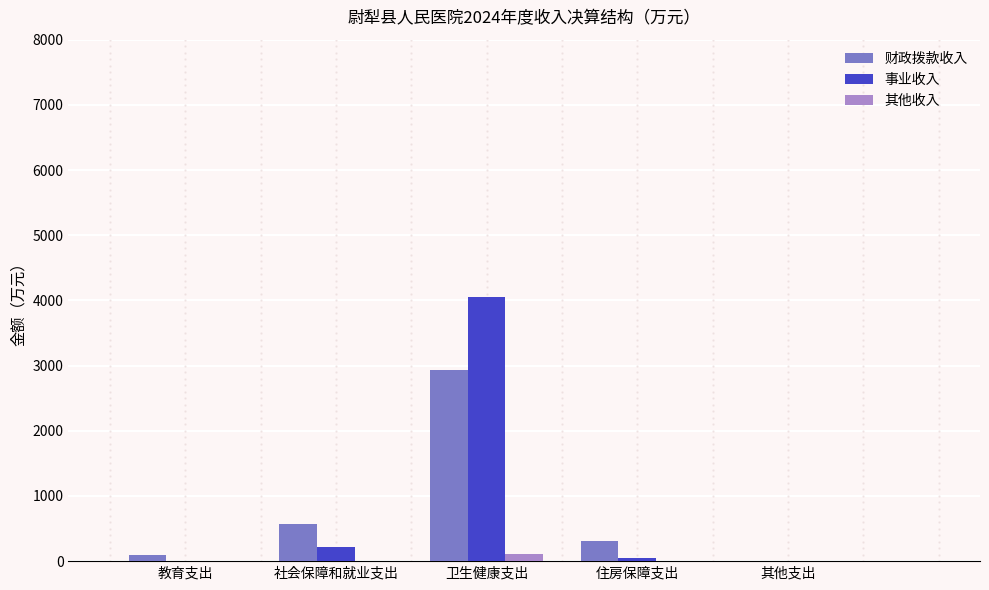

What is the maximum value shown in the chart?

4050.9